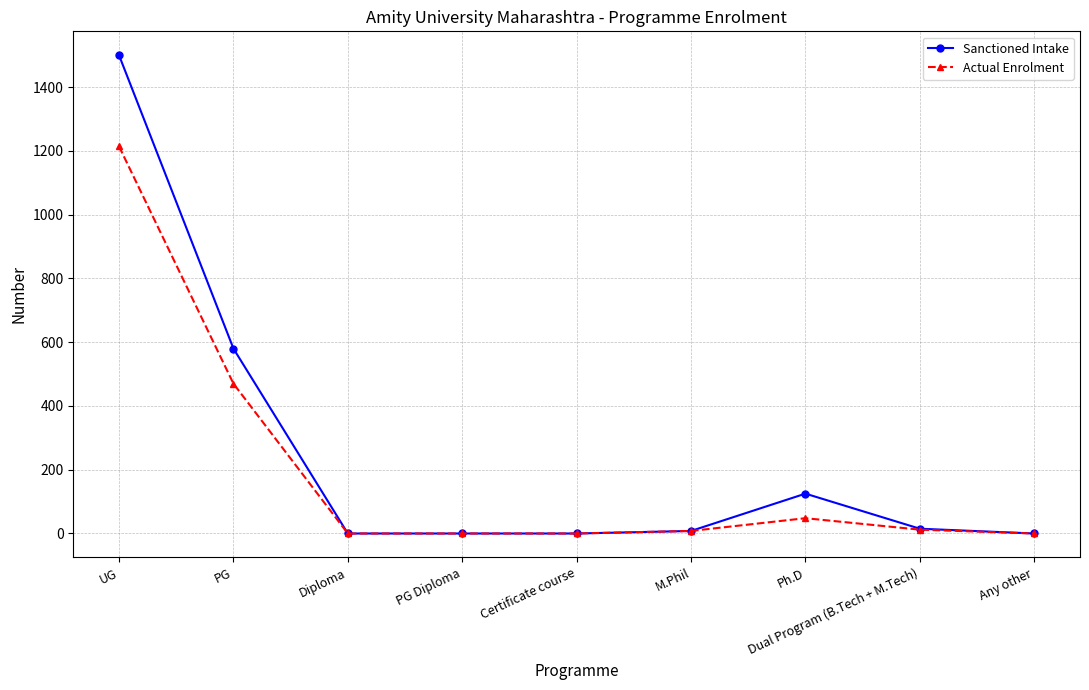

What is the spread (max minus min) of values at Dual Program (B.Tech + M.Tech)?

3